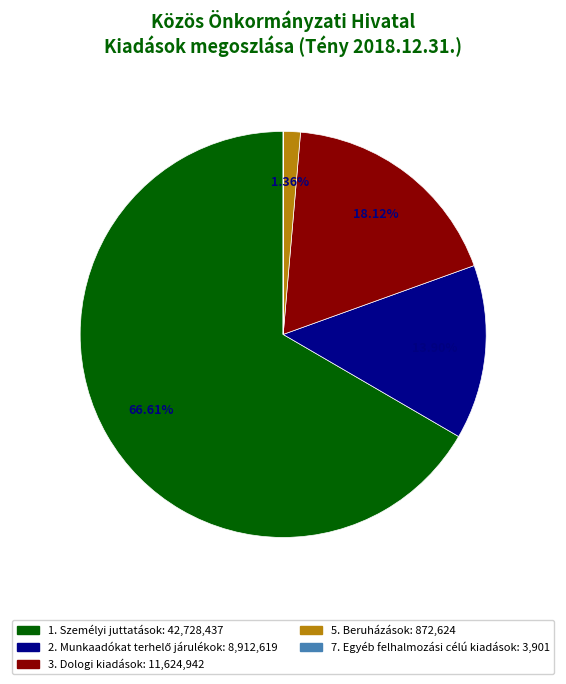

True or false: 3. Dologi kiadások accounts for 18% of the total.

True